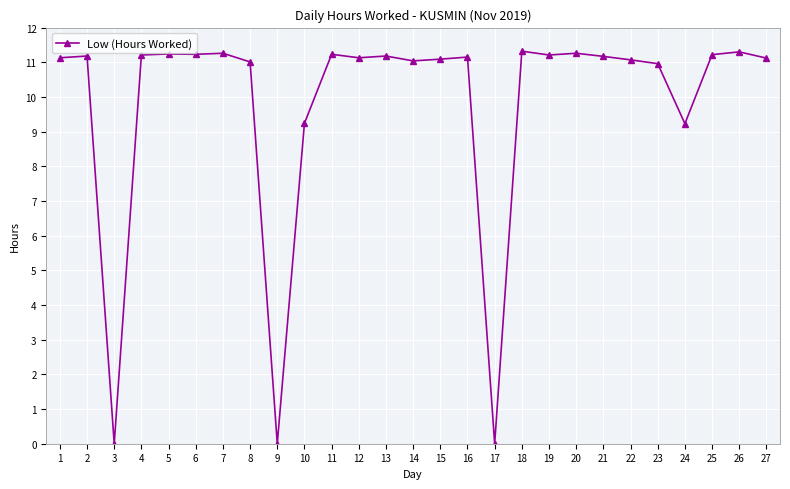

True or false: there are more than 1 points higher than both neighbors.

True